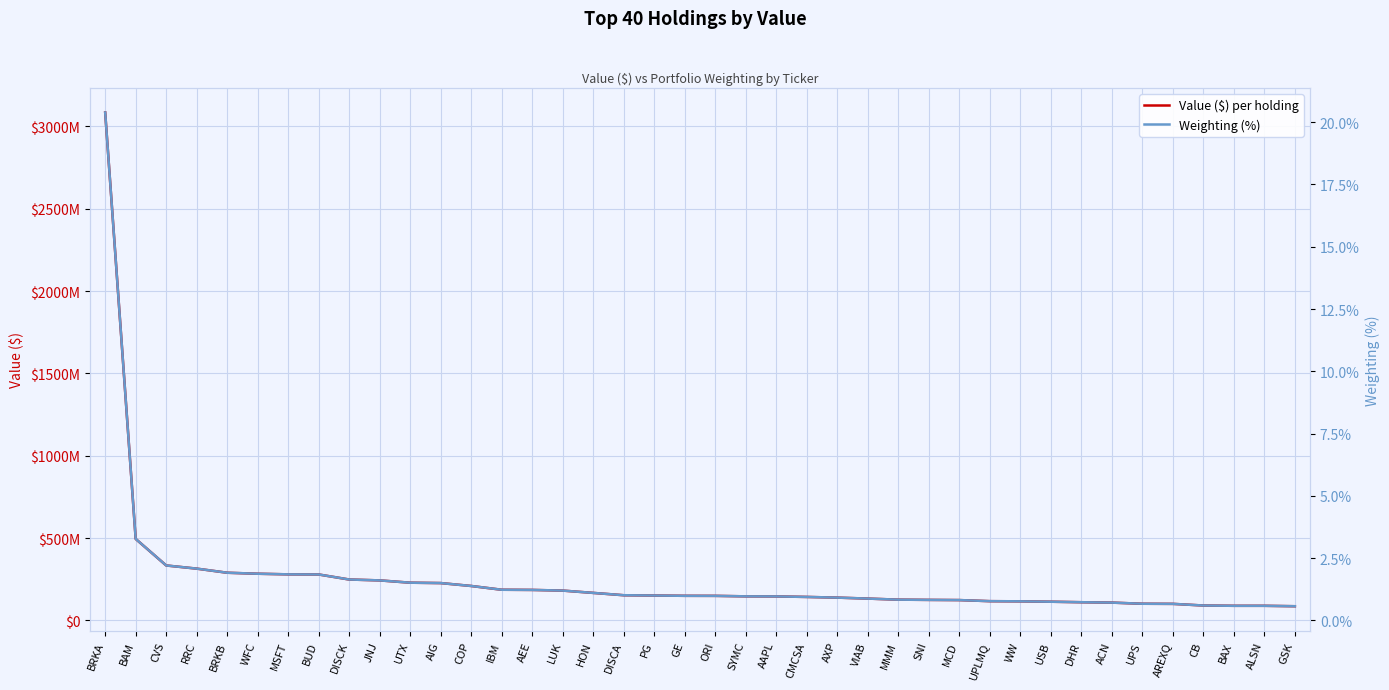

At how many categories does at least one series exceed 710120776?

1